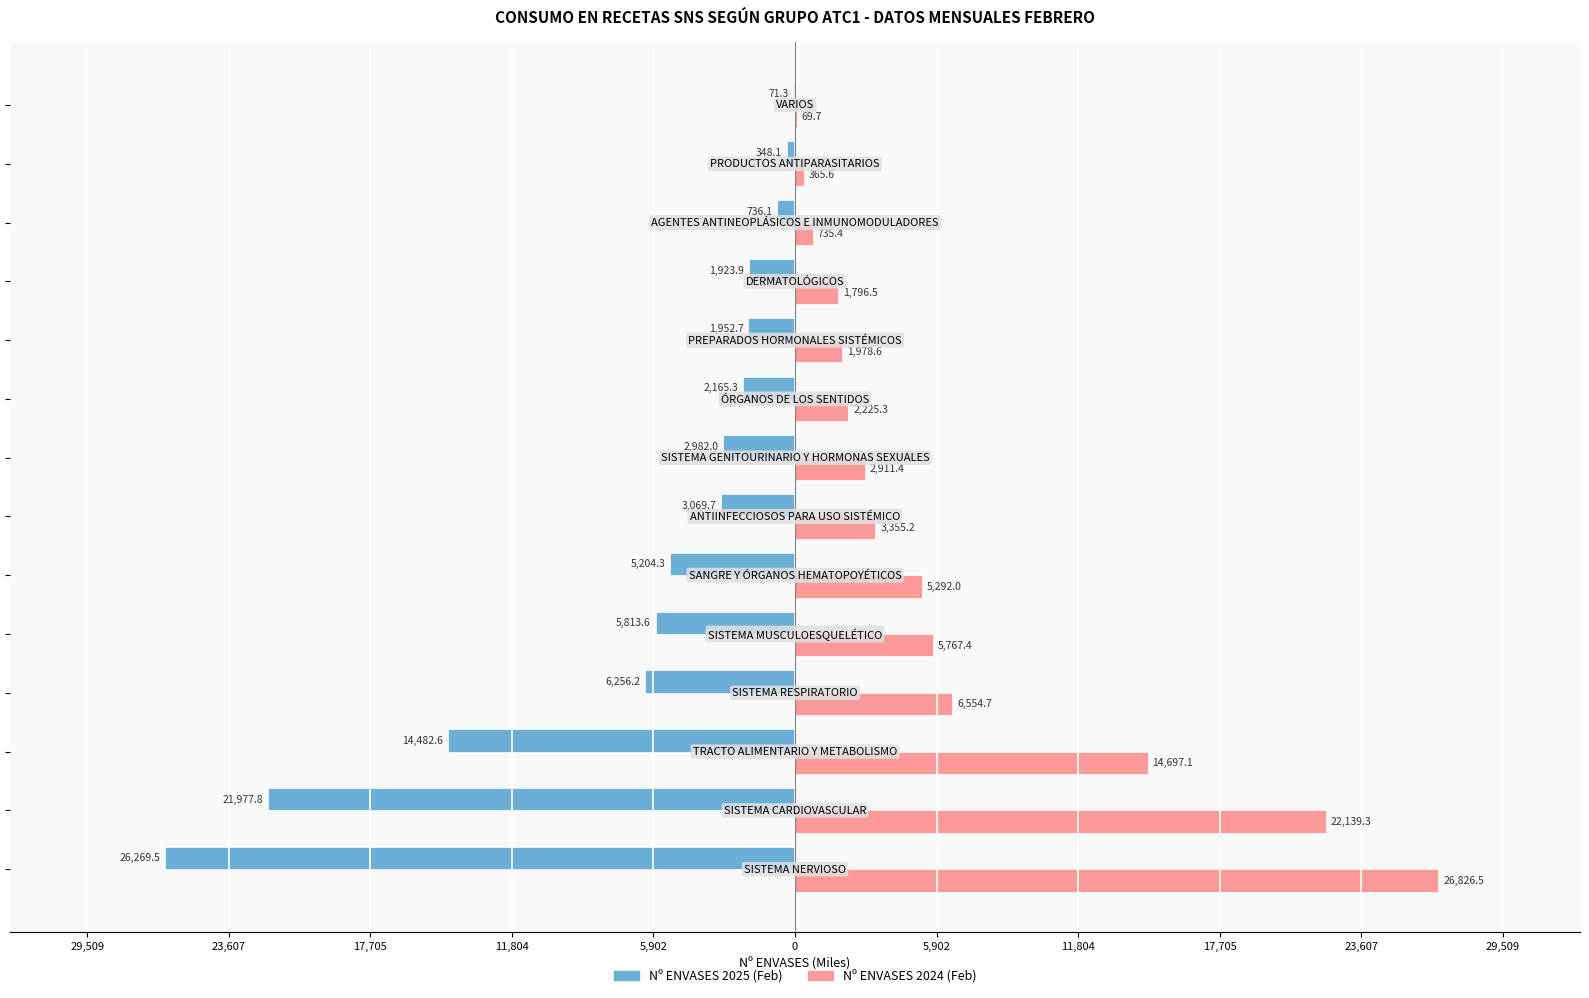

What is the difference between the maximum and minimum values in the Nº ENVASES 2024 (Feb) series?

26756.8